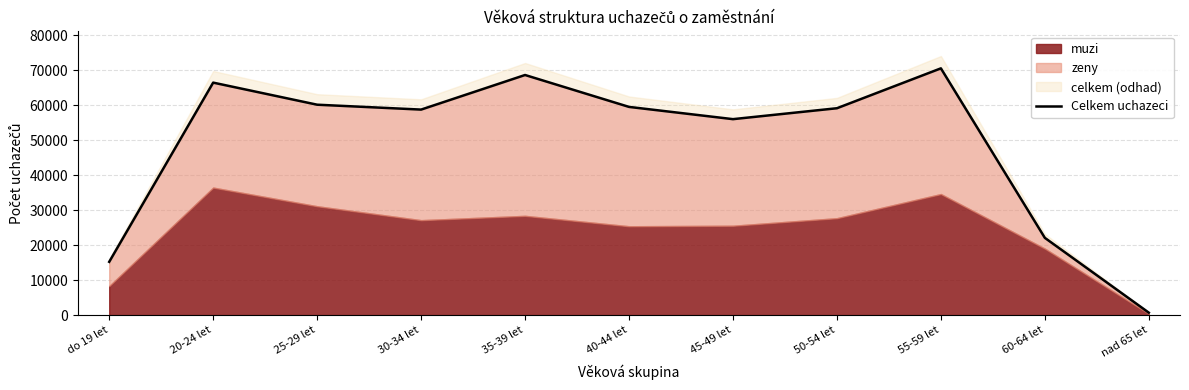

The chart shows a value of 22079 at 60-64 let. True or false?

True